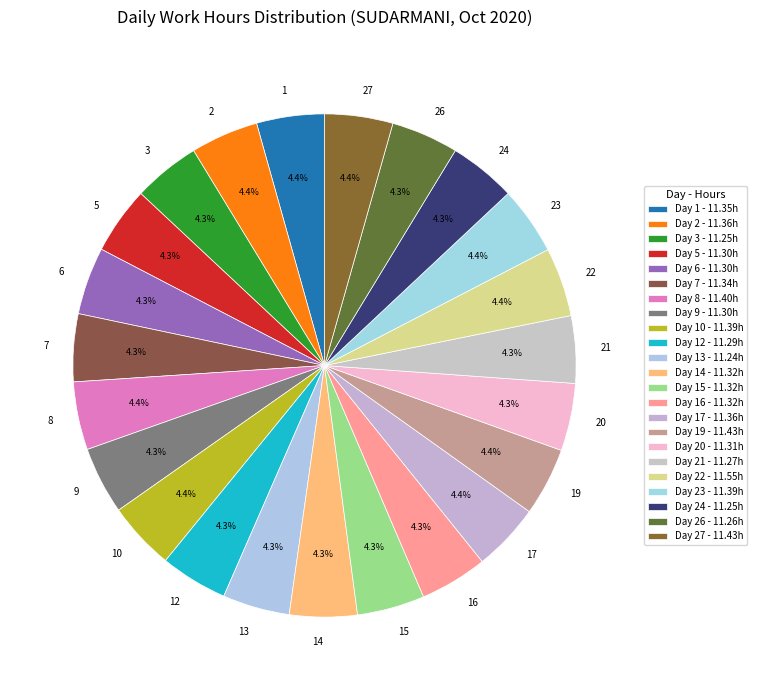

True or false: 3 accounts for 10% of the total.

False